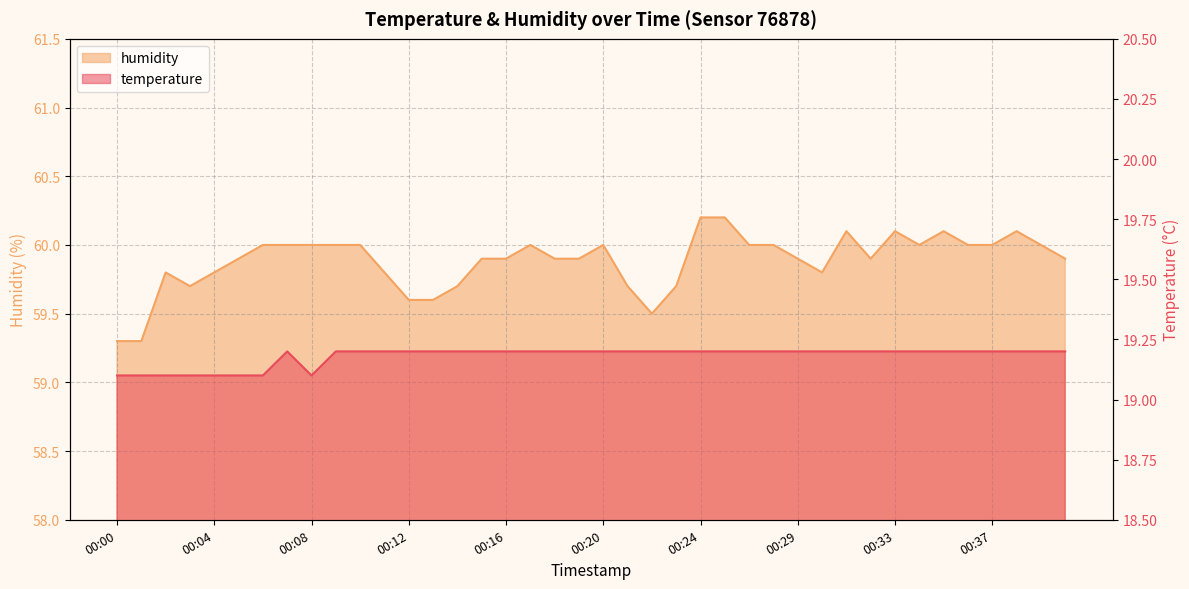

What value does the temperature series have at 00:31?

19.2